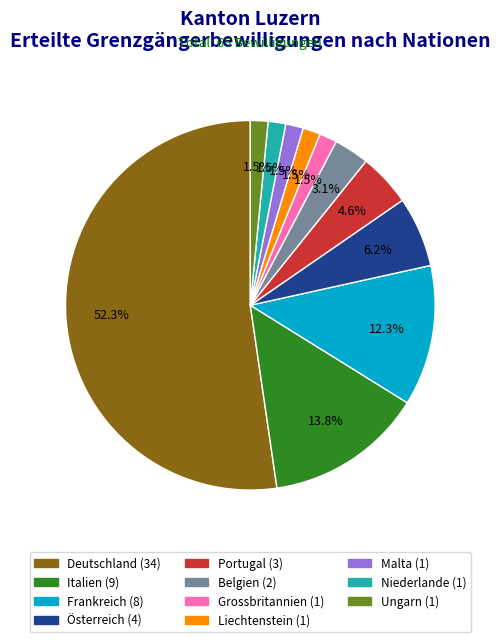

Approximately how many times larger is the value at Ungarn compared to Liechtenstein?

1.0